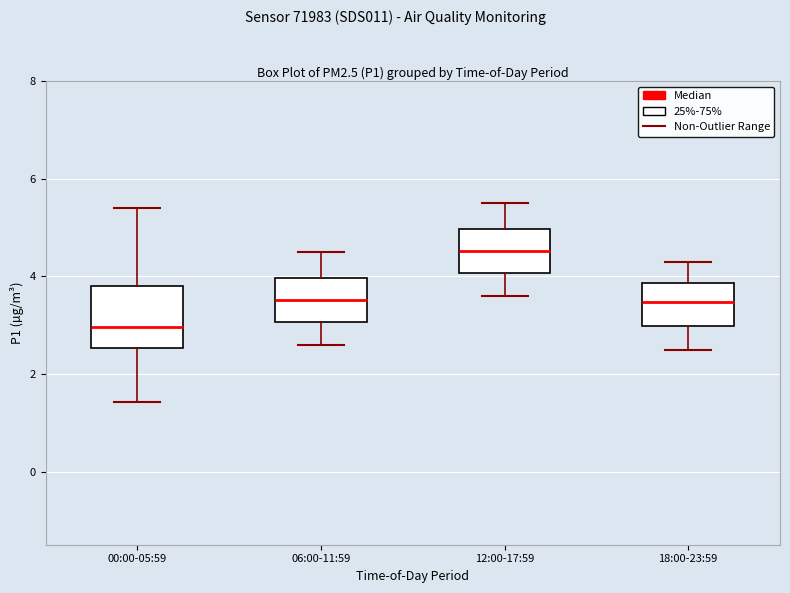

Comparing the boxes themselves (not the whiskers), which one is the tallest?

00:00-05:59